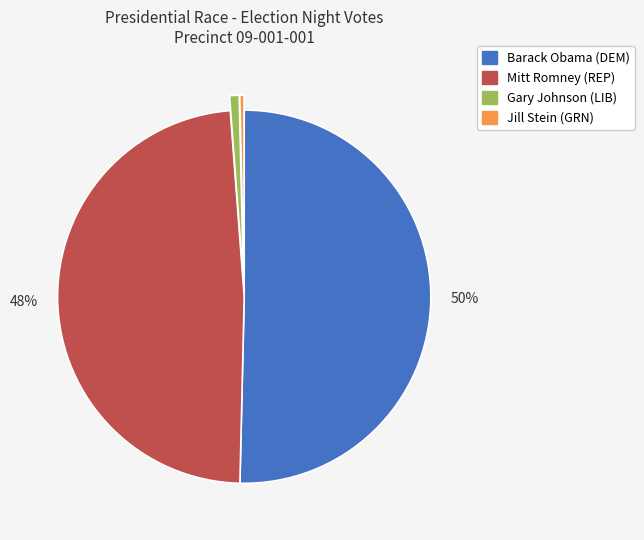

Between Mitt Romney (REP) and Jill Stein (GRN), which is larger?

Mitt Romney (REP)